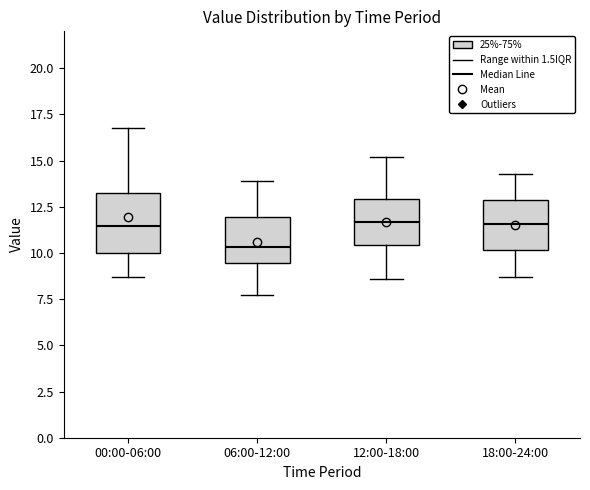

Reading left to right, transcribe this box plot: for each box, give where its median line is, the range the box spans, and where its two whiskers end, as read against the y-axis. The values are not printed on the chart, so give them approximately, as read against the axis.

00:00-06:00: median 11.5, box 10.0 to 13.5, whiskers 8.5 to 17.0
06:00-12:00: median 10.5, box 9.5 to 12.0, whiskers 7.5 to 14.0
12:00-18:00: median 11.5, box 10.5 to 13.0, whiskers 8.5 to 15.0
18:00-24:00: median 11.5, box 10.0 to 13.0, whiskers 8.5 to 14.5